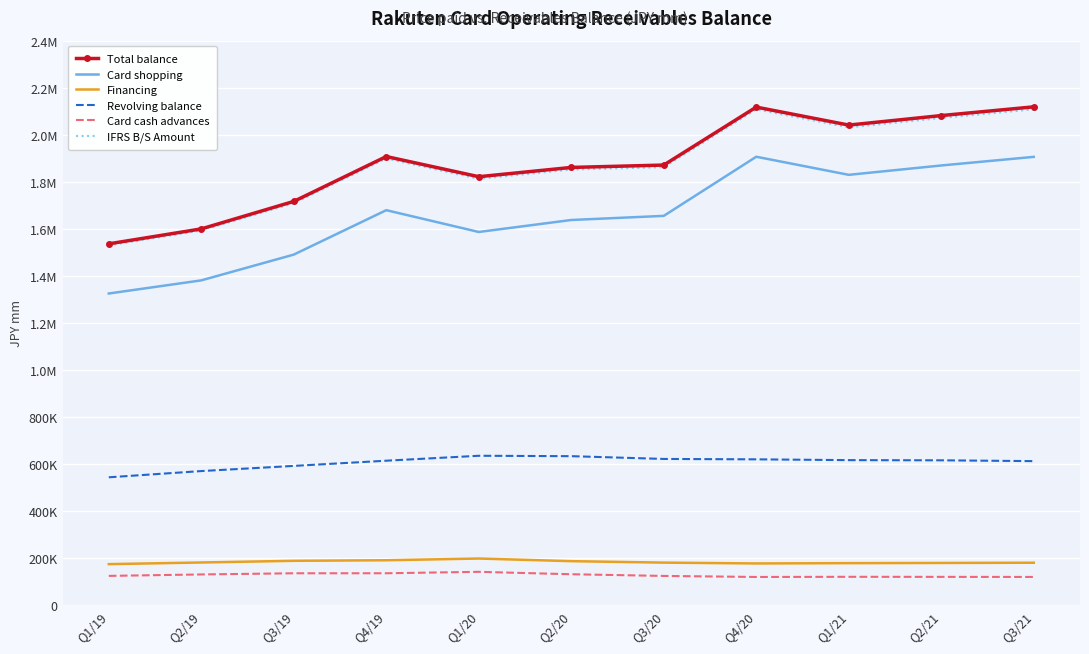

What are all the series names shown in the legend?

Total balance, Card shopping, Financing, Revolving balance, Card cash advances, IFRS B/S Amount